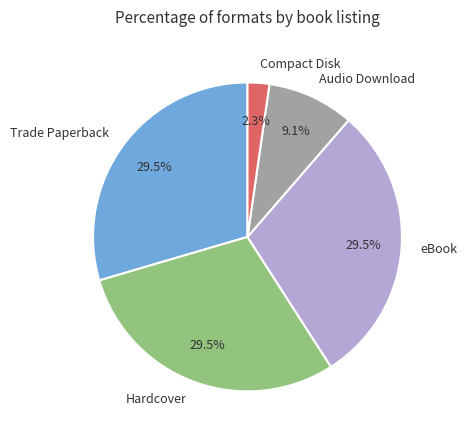

Between Hardcover and Compact Disk, which is larger?

Hardcover